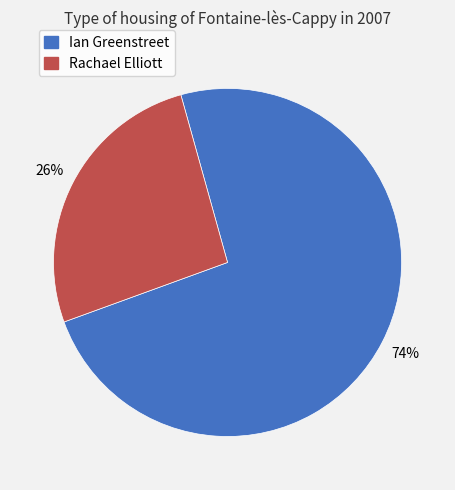

How many segments does this pie chart have?

2